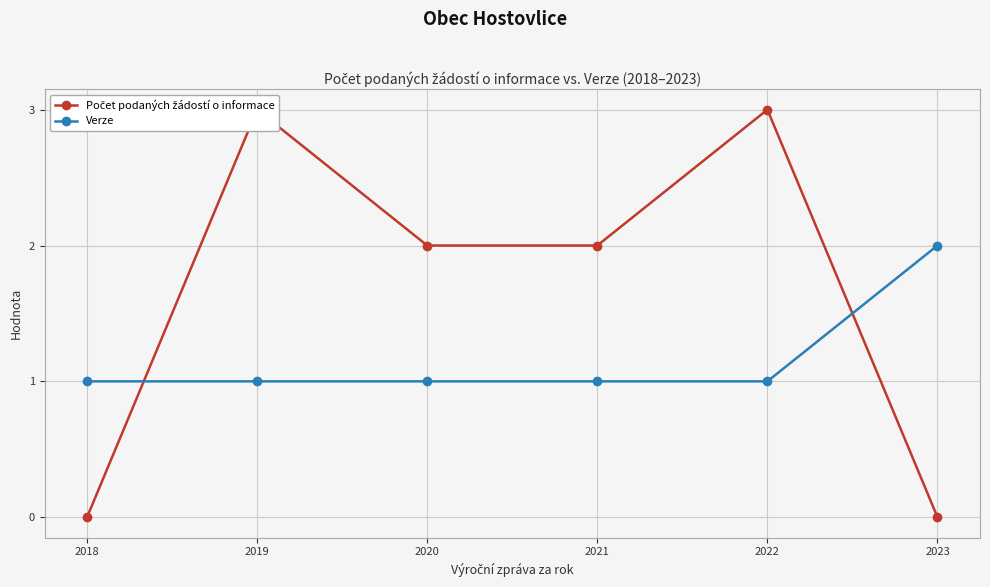

Rank the series at 2022 from lowest to highest value.

Verze, Počet podaných žádostí o informace